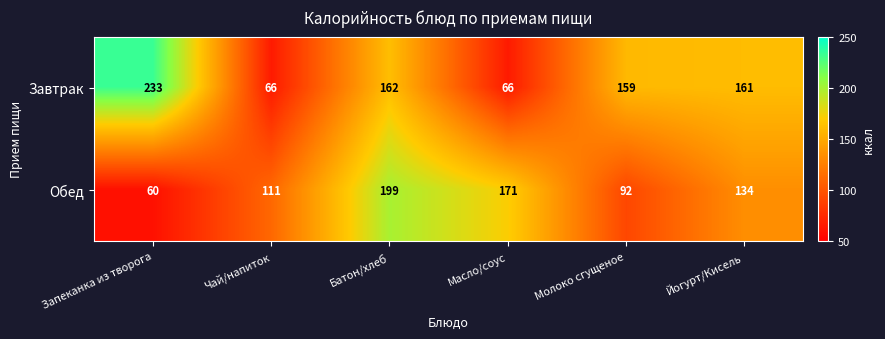

Rank the series by their maximum value, from lowest to highest.

Обед, Завтрак